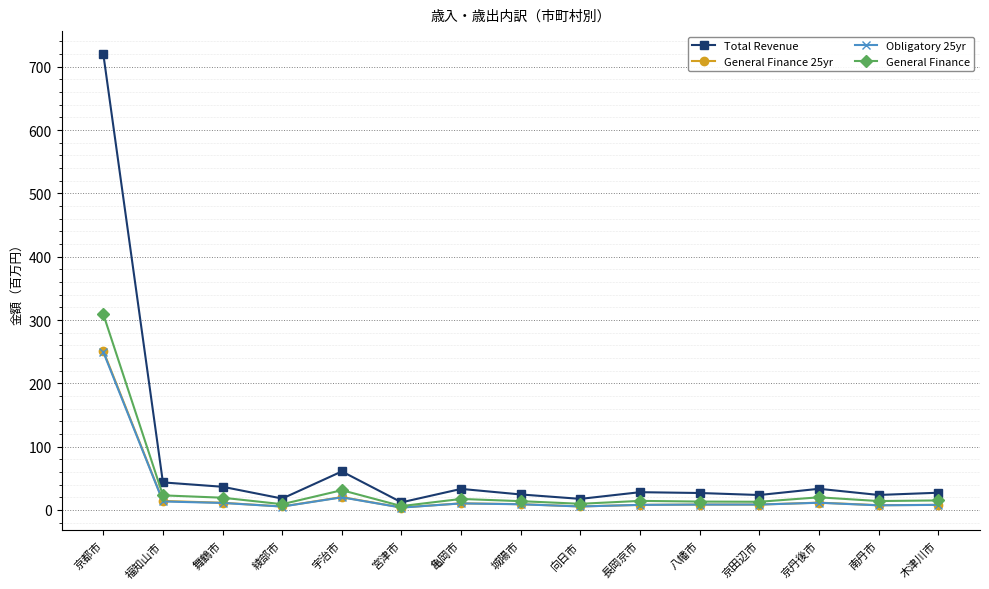

What is the label of the 6th point from the right?

長岡京市